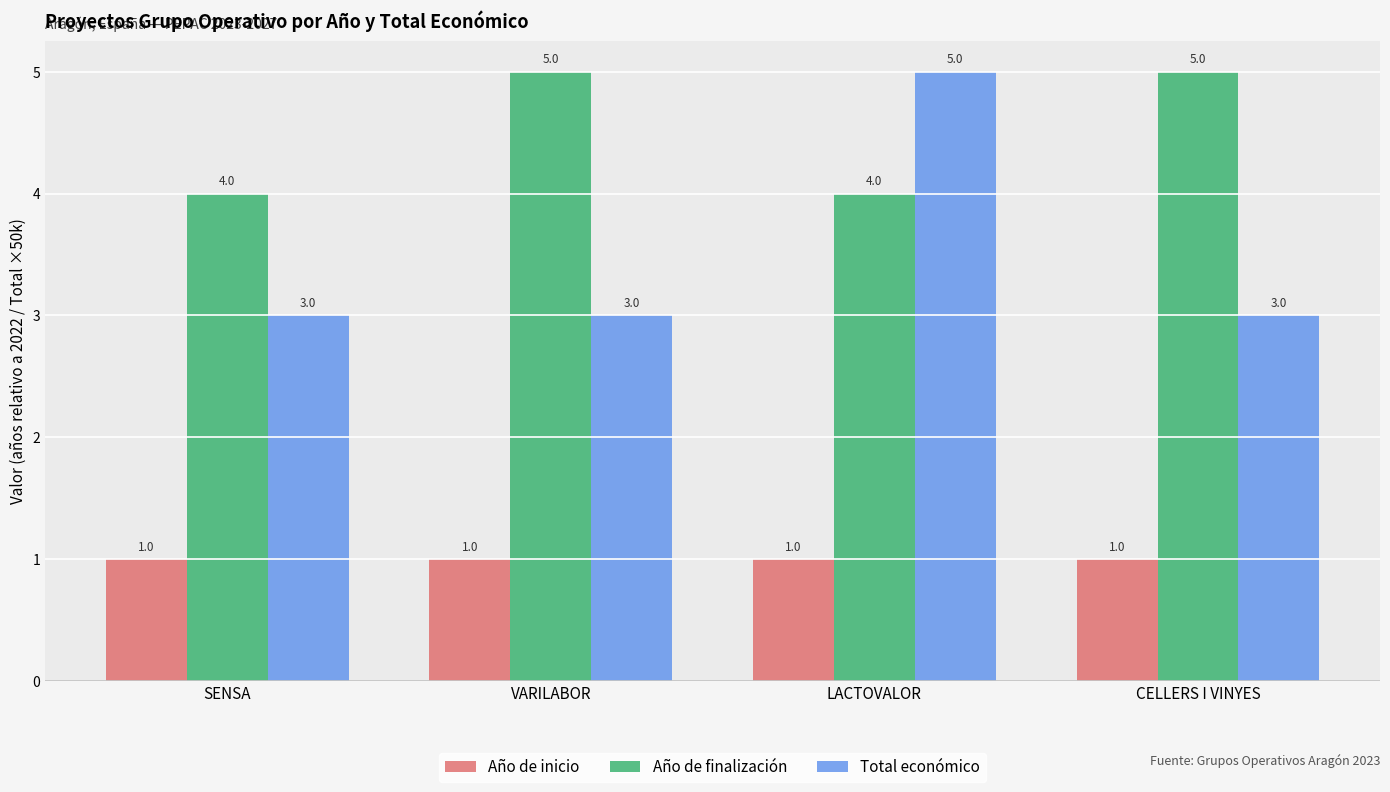

How many categories are shown in the chart?

4